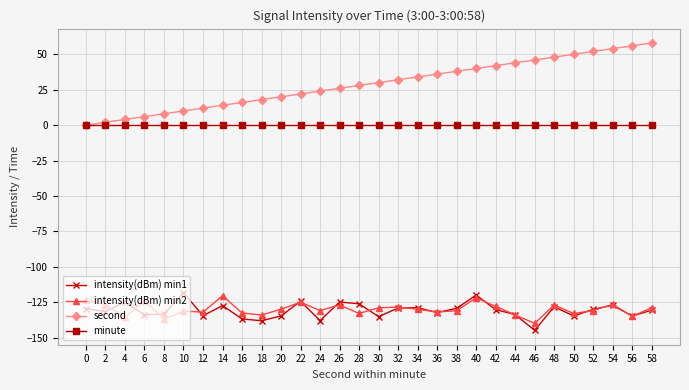

How many positive values does the second series have?

29